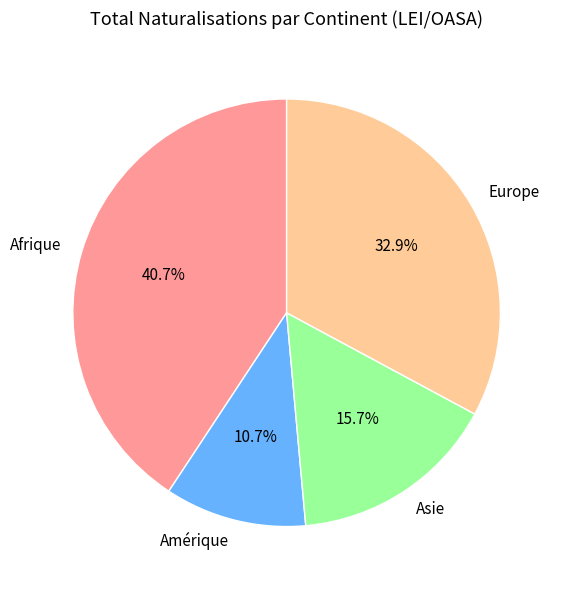

Combined, what portion of the pie is Afrique and Amérique?

51.4%